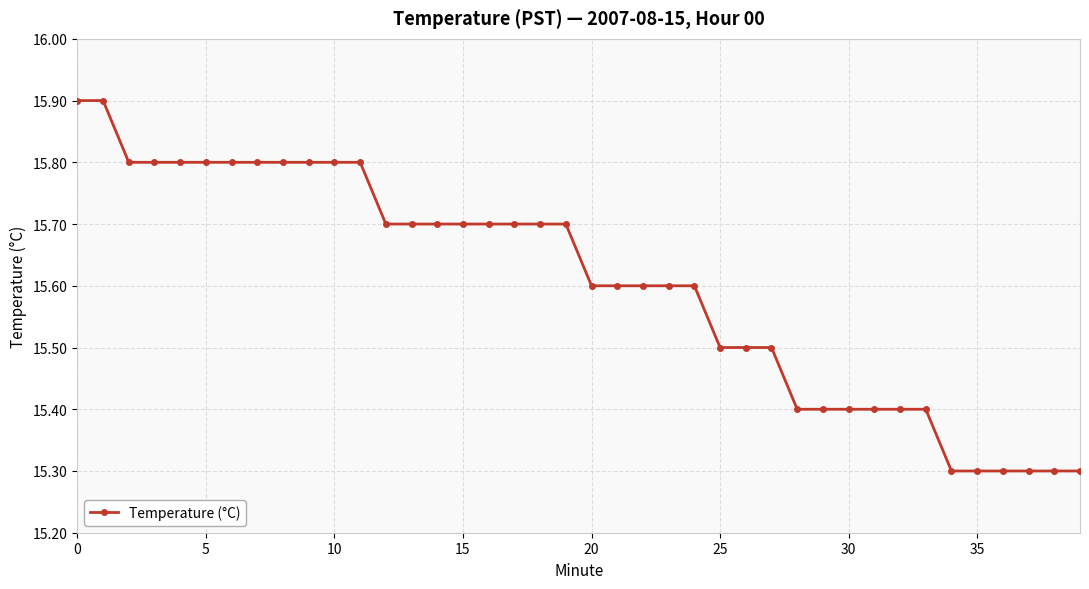

What is the greatest value displayed?

15.9